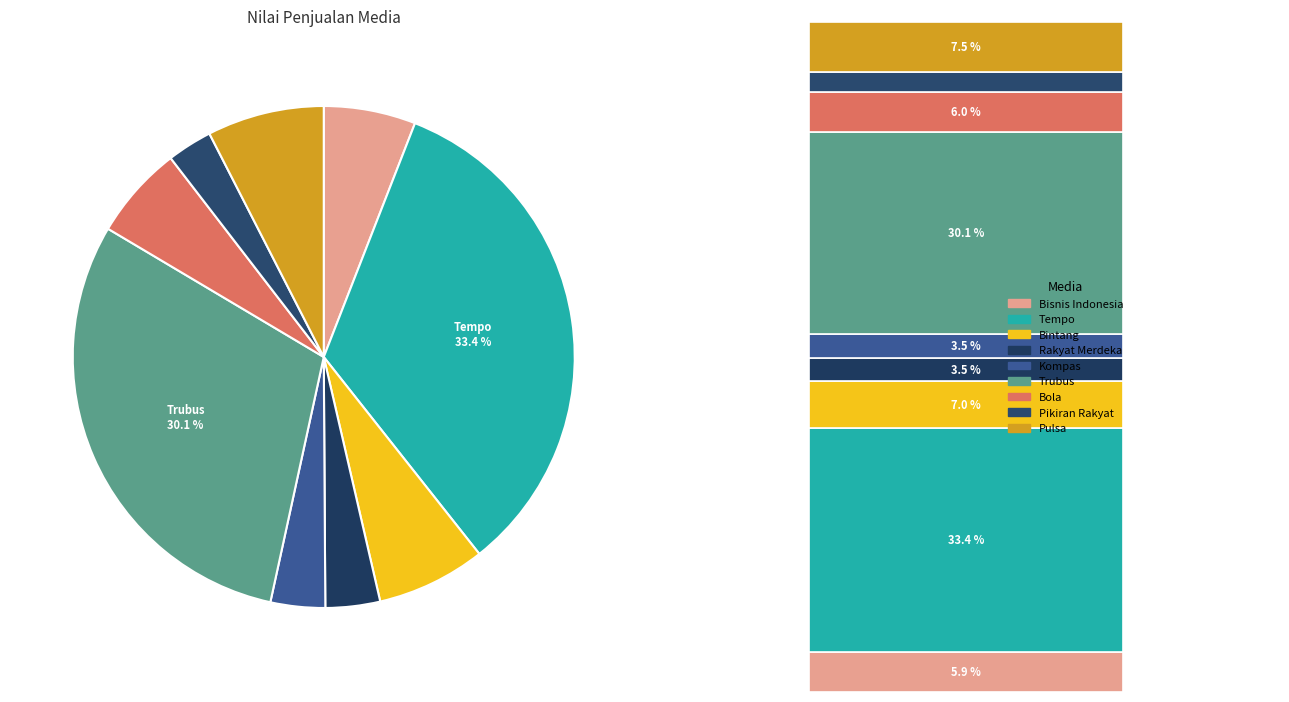

Is there a majority slice in this chart?

No